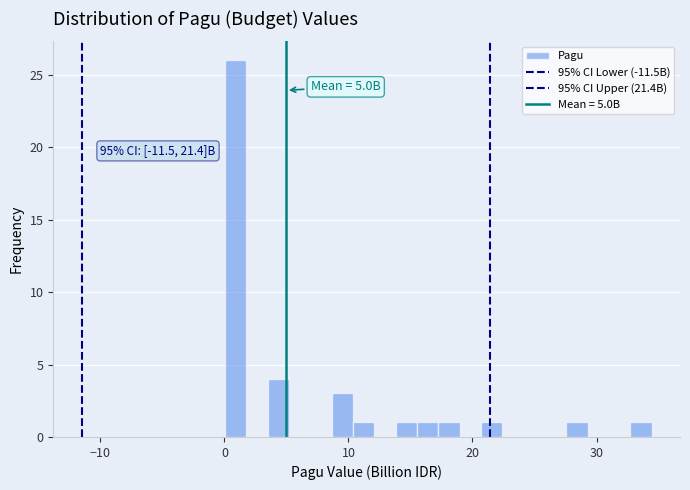

Around what value on the x-axis is the tallest bar? Give the approximate position of its centre, as read against the axis.

1